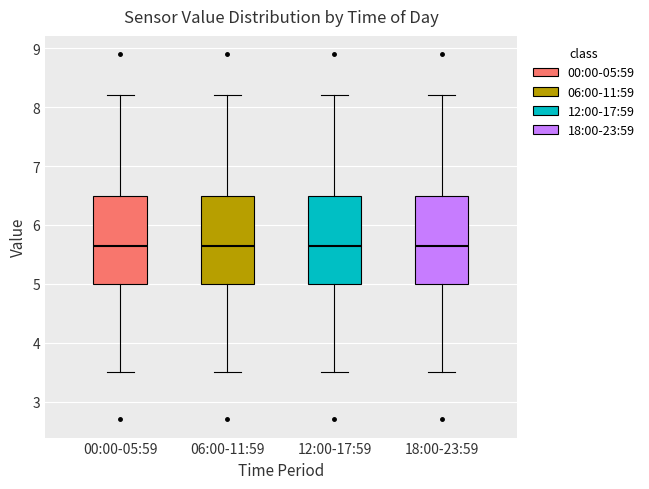

Reading left to right, transcribe this box plot: for each box, give where its median line is, the range the box spans, and where its two whiskers end, as read against the y-axis. The values are not printed on the chart, so give them approximately, as read against the axis.

00:00-05:59: median 5.7, box 5.0 to 6.5, whiskers 3.5 to 8.2
06:00-11:59: median 5.7, box 5.0 to 6.5, whiskers 3.5 to 8.2
12:00-17:59: median 5.7, box 5.0 to 6.5, whiskers 3.5 to 8.2
18:00-23:59: median 5.7, box 5.0 to 6.5, whiskers 3.5 to 8.2